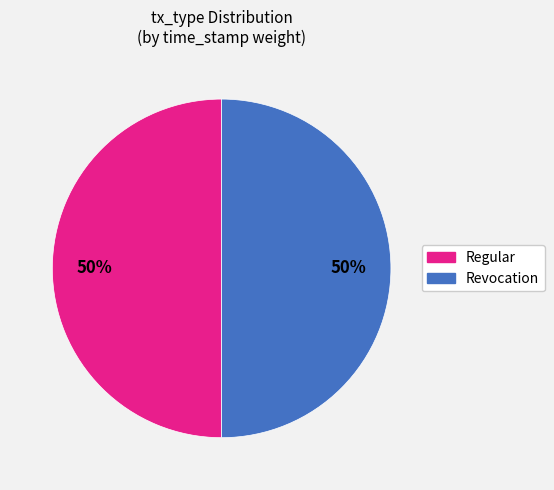

Approximately how many times larger is the value at Regular compared to Revocation?

1.0